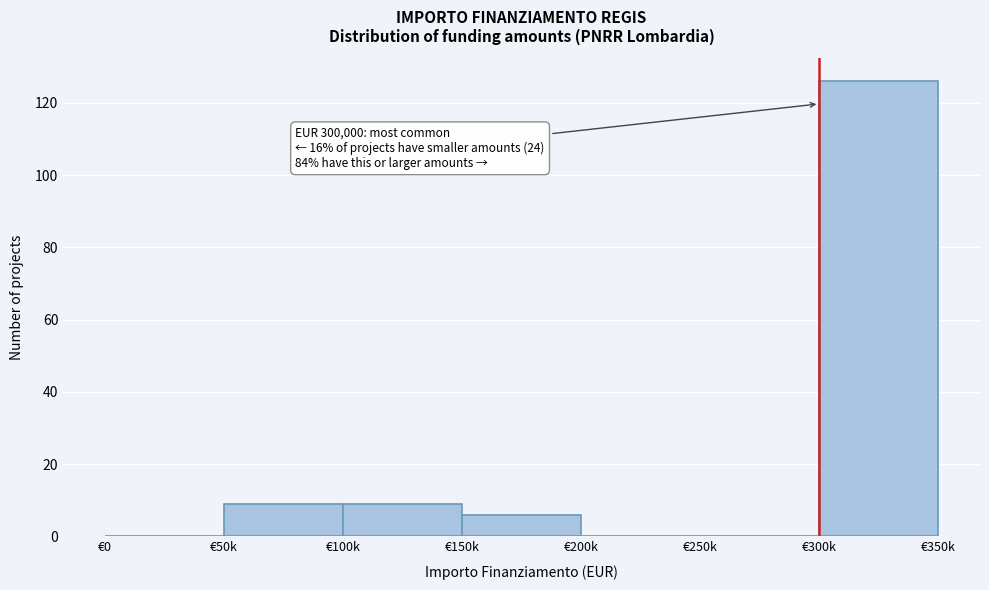

Reading right to left, what are all the values shown in this chart?

€300k=126	€250k=0	€200k=0	€150k=6	€100k=9	€50k=9	€0=0